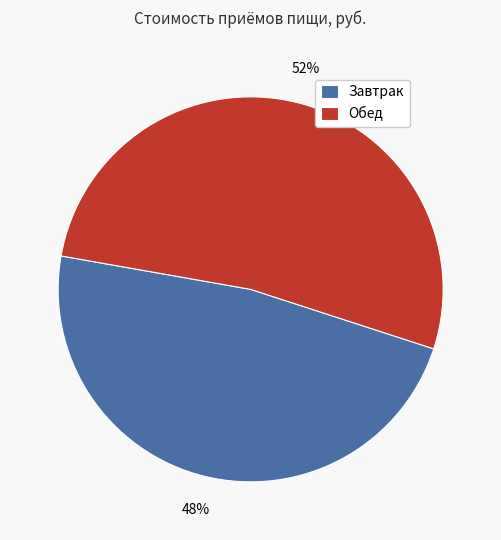

Do Обед and Завтрак together represent more than half of the pie?

Yes